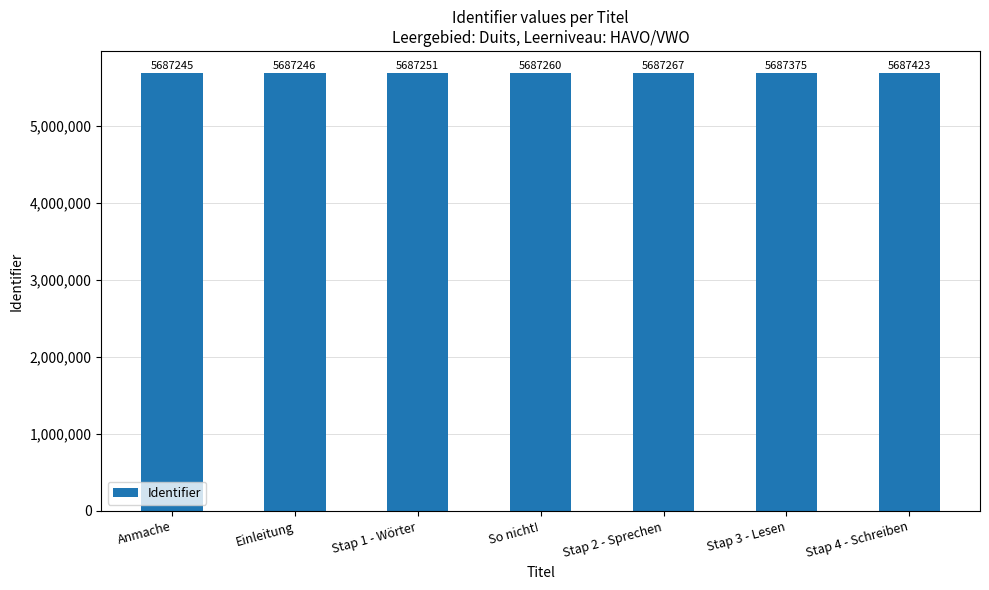

What value does the data have at Stap 1 - Wörter?

5687251